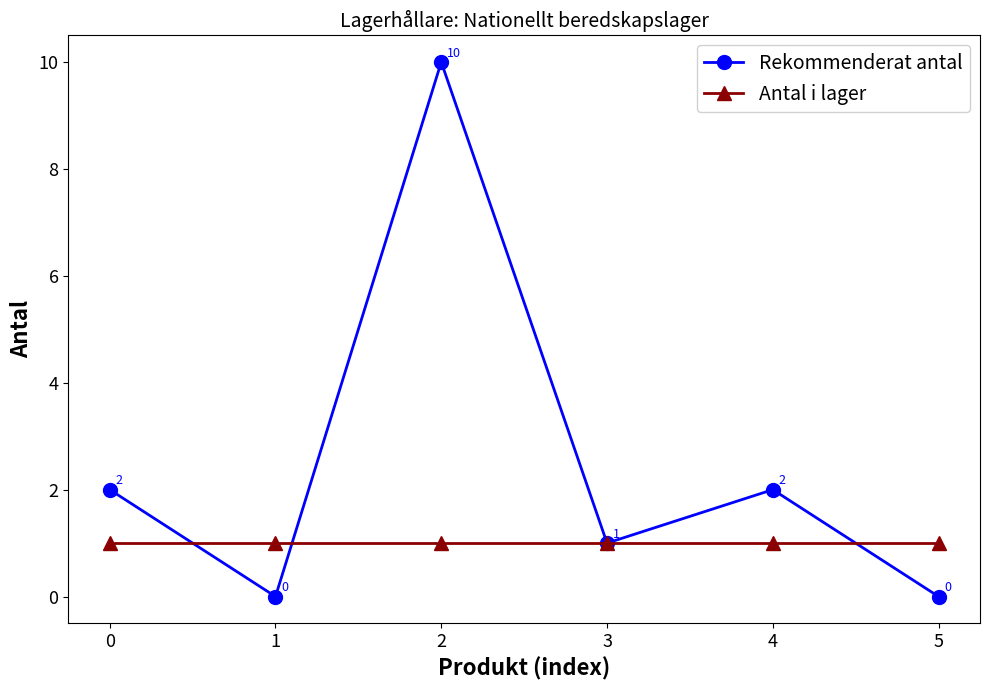

What is the sum of all Antal i lager values?

6